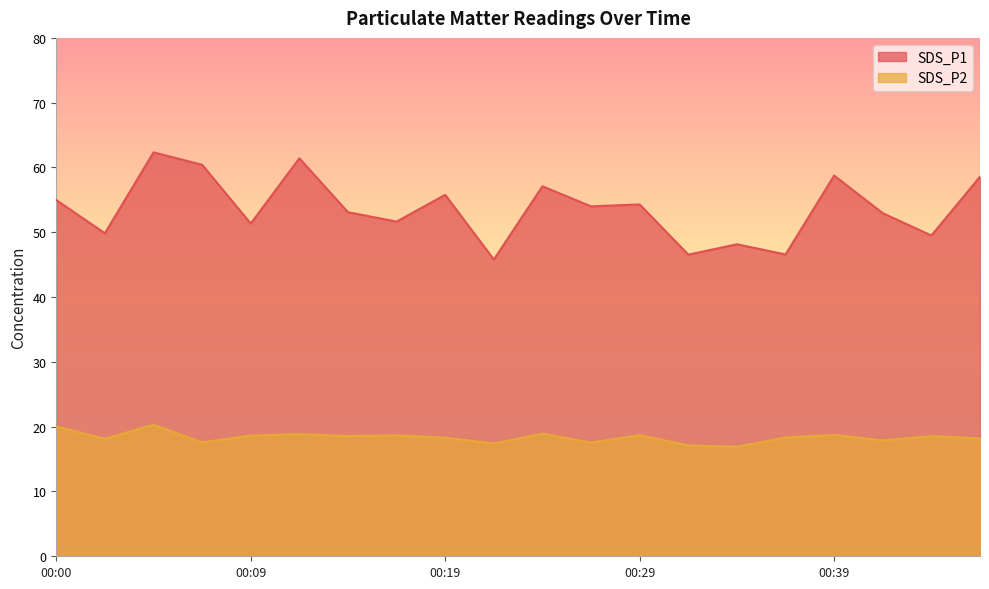

Which category has the lowest value in the SDS_P2 series?

00:34